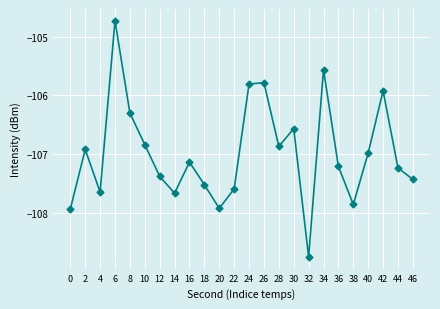

True or false: the data shows -105.9 at 42.

True